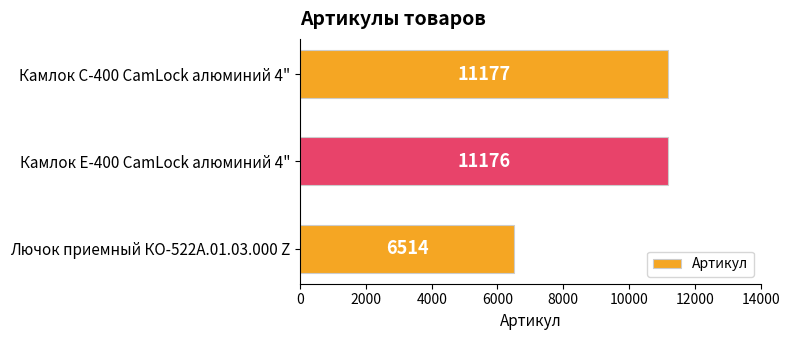

Reading bottom to top, what are all the values shown in this chart?

6514	11176	11177